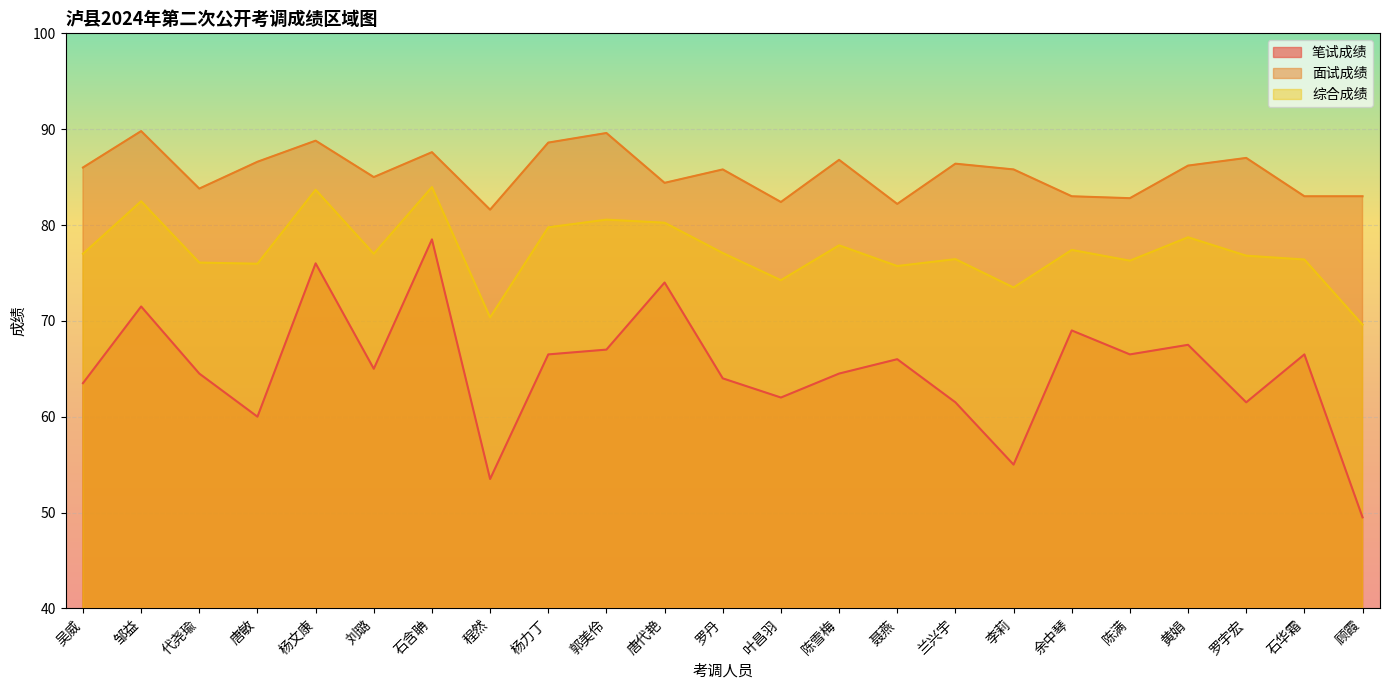

What is the label of the 11th point from the left?

唐代艳